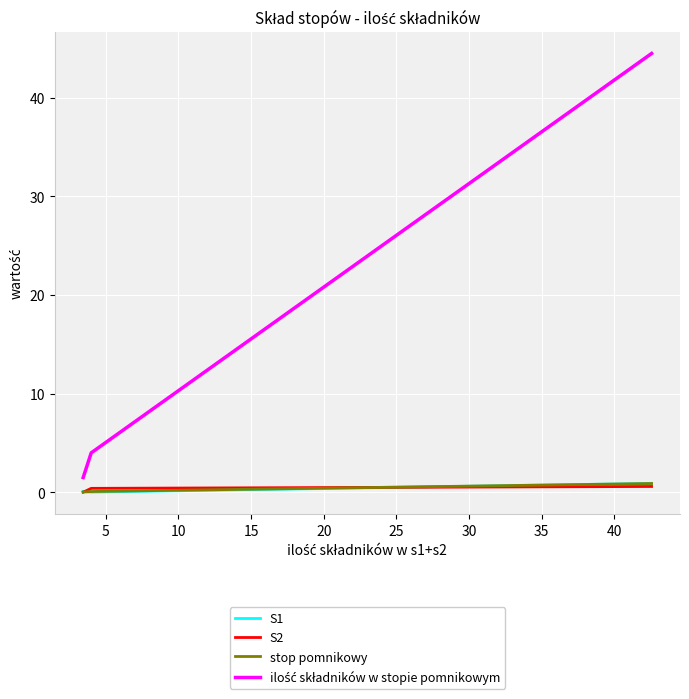

Between 5 and 10, which is larger?

10